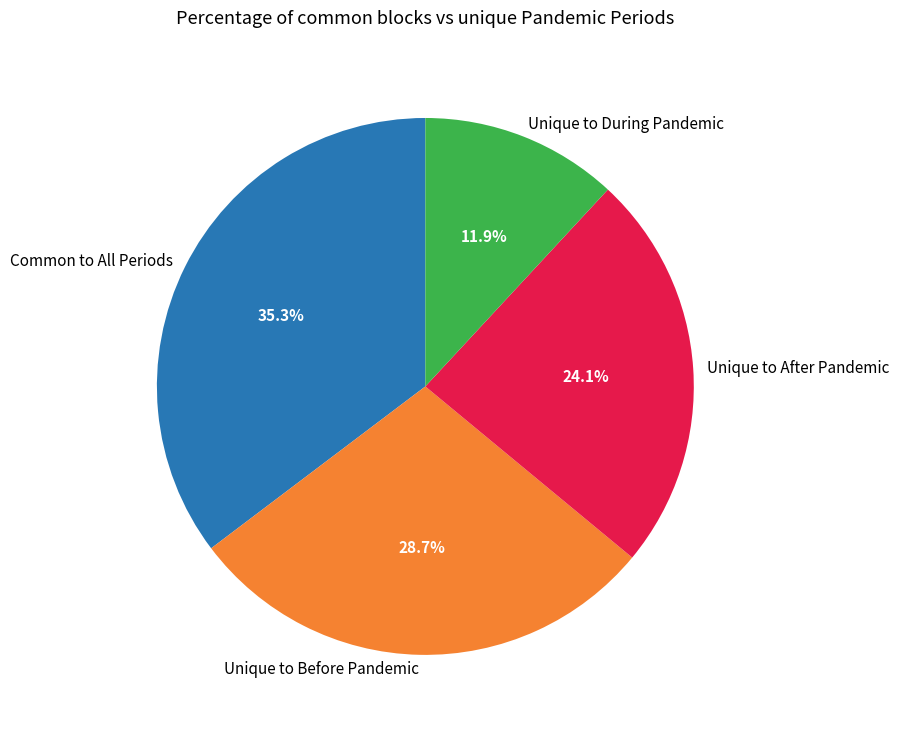

What is the ratio of the value at Common to All Periods to the value at Unique to During Pandemic?

3.0